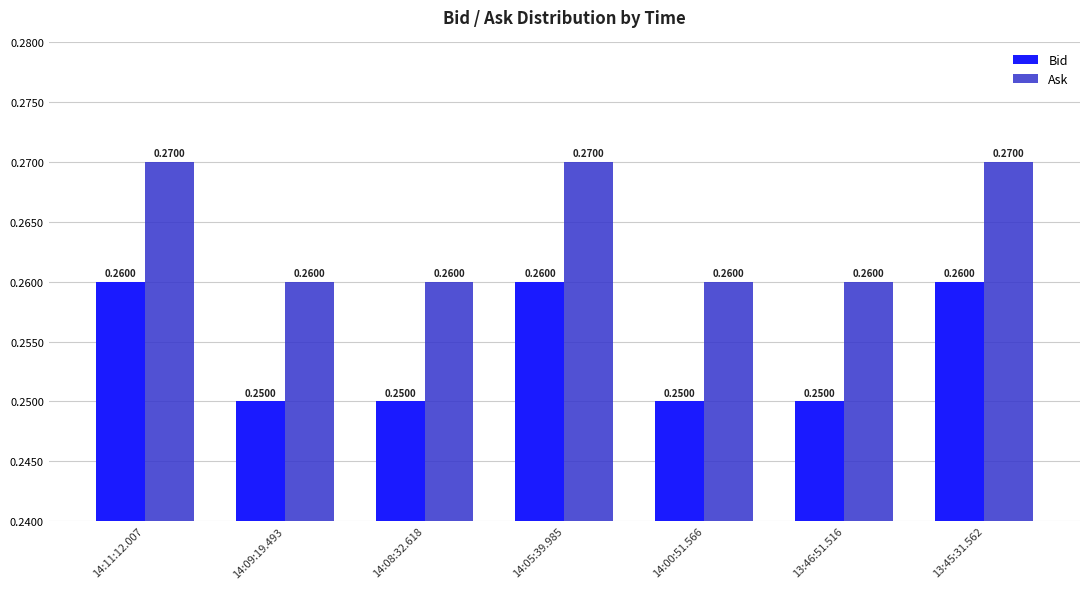

What is the sum of all Bid values?

1.8